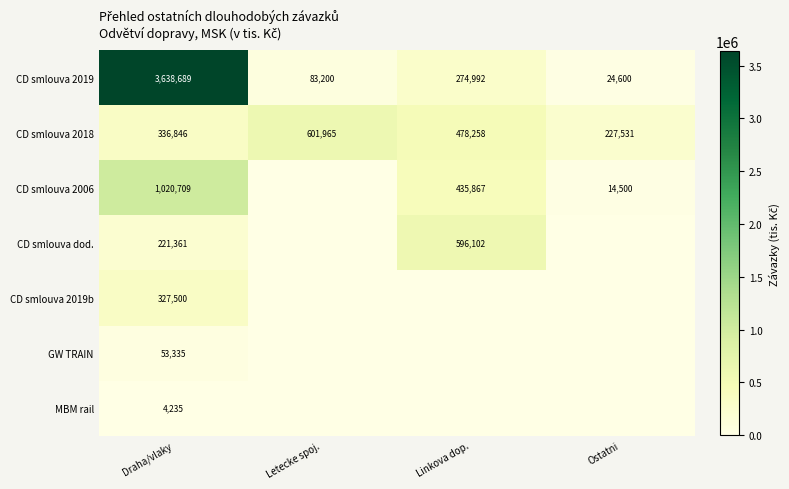

True or false: CD smlouva 2019 has a value of 184253 at Linkova dop..

False